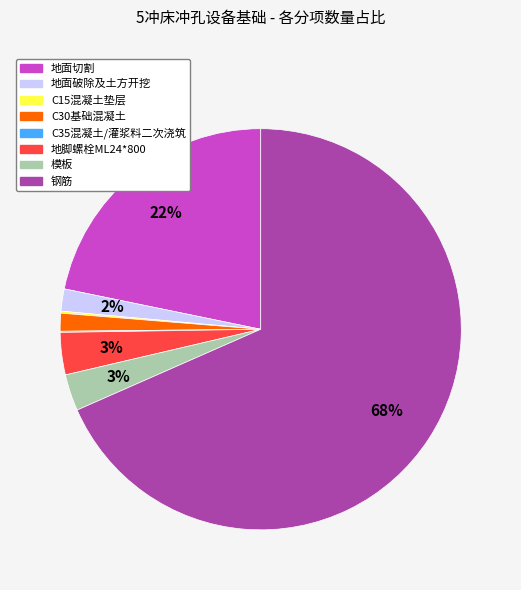

Which category accounts for the majority?

钢筋